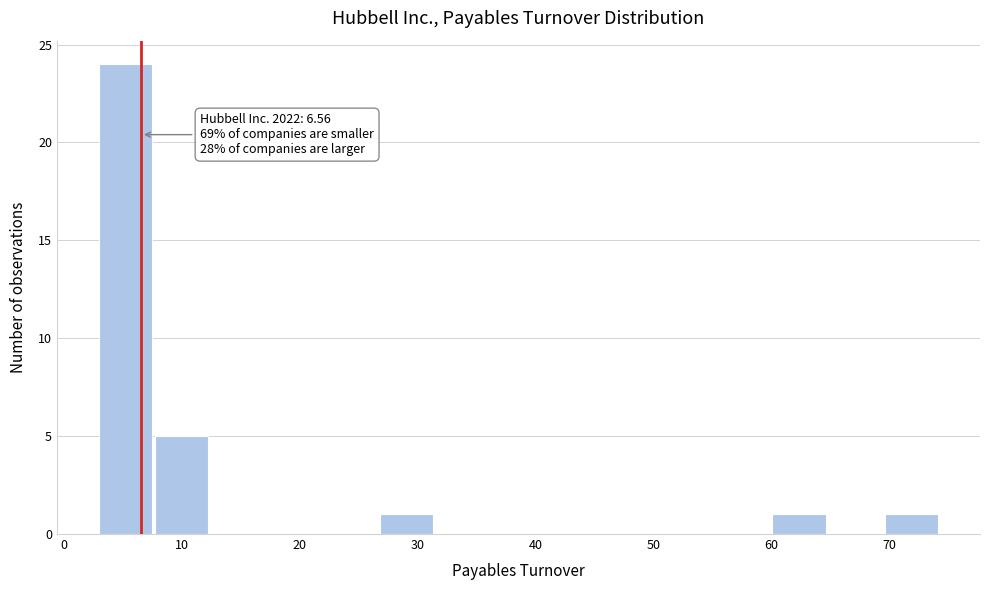

Which range on the x-axis has the tallest bar?

3 to 8